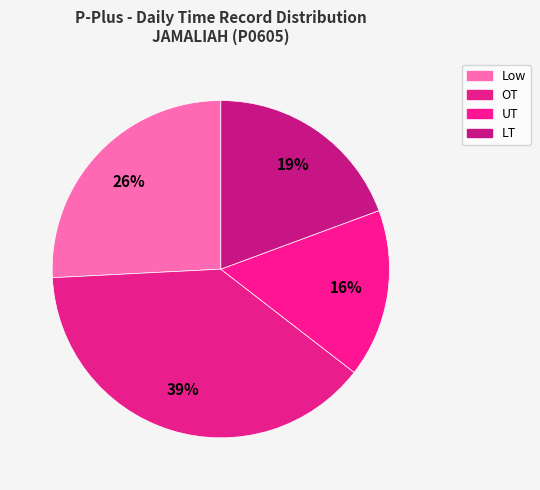

Is there a majority slice in this chart?

No